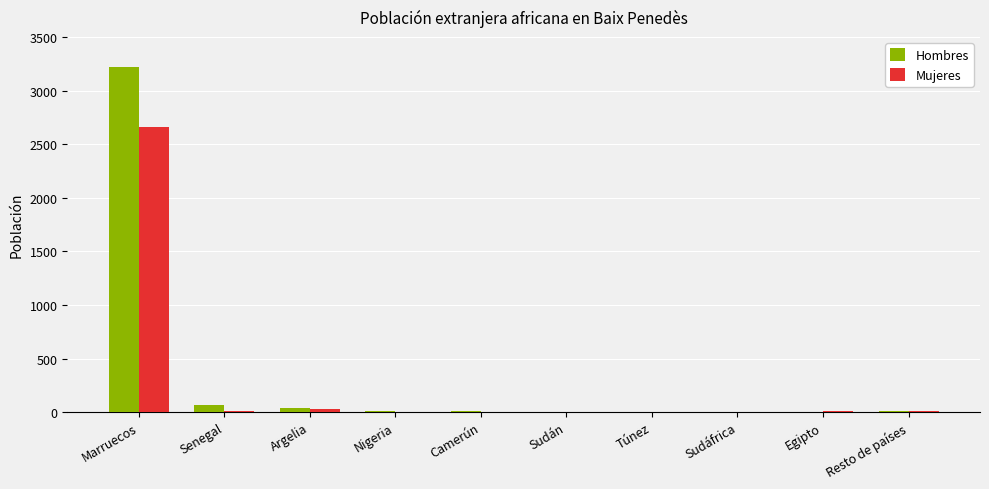

At which category is the sum across all series the highest?

Marruecos